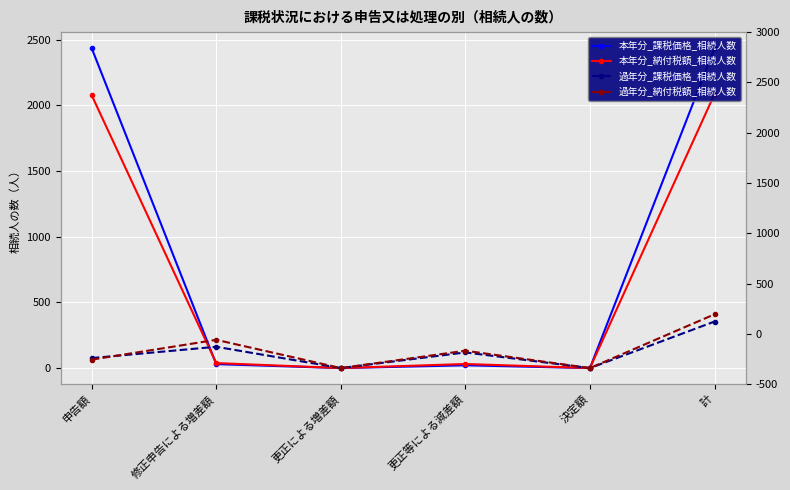

True or false: 過年分_納付税額_相続人数 has a value of -174 at 決定額.

False